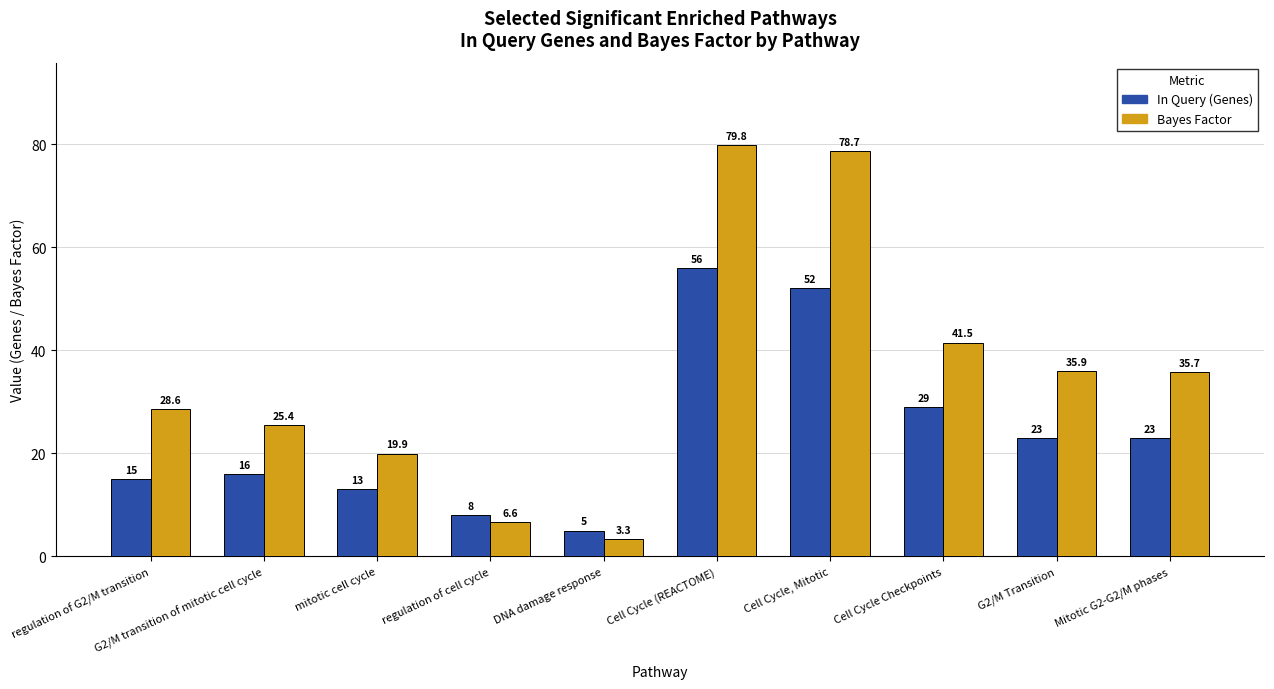

What are all the series names shown in the legend?

In Query (Genes), Bayes Factor